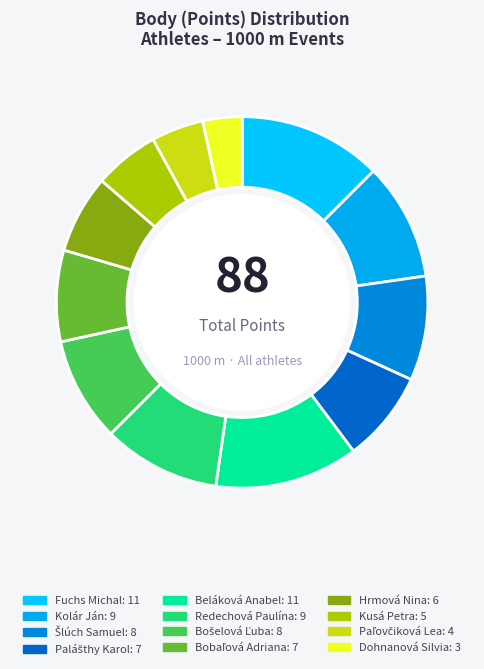

Is Fuchs Michal the majority of the pie?

No